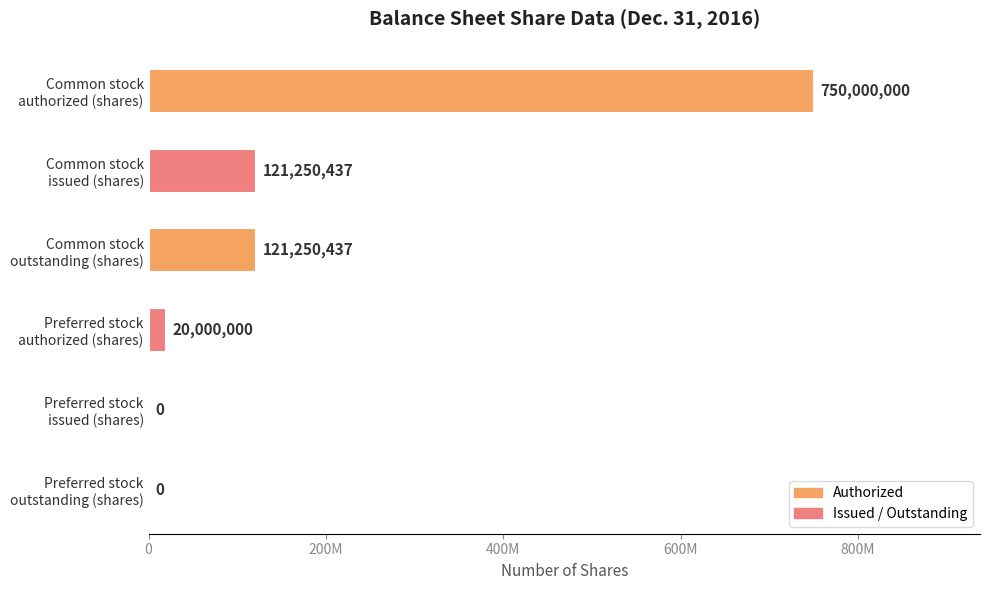

Are the bars horizontal?

Yes